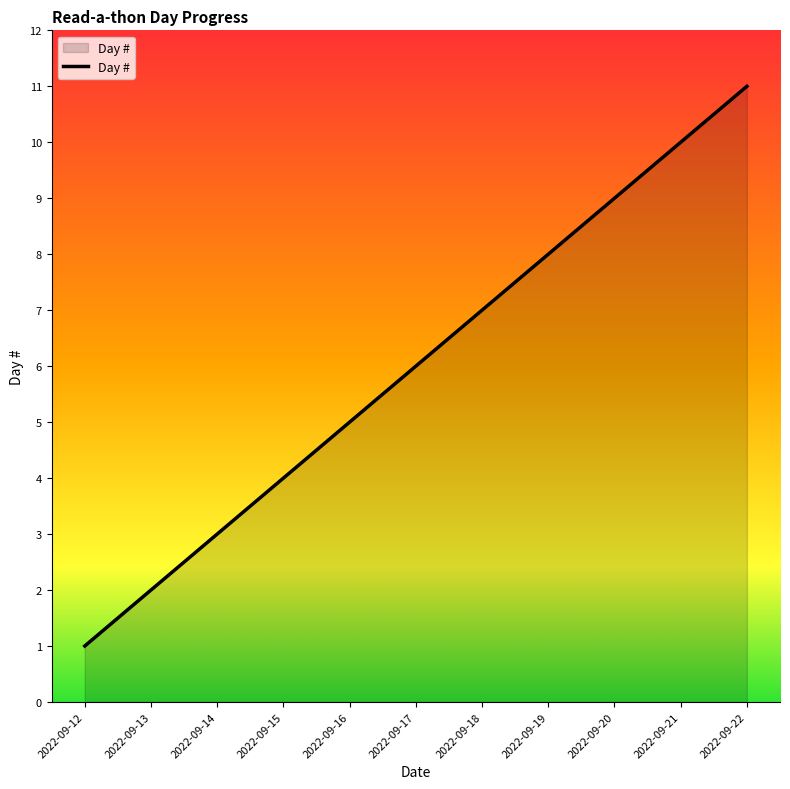

Read the value at 2022-09-15.

4